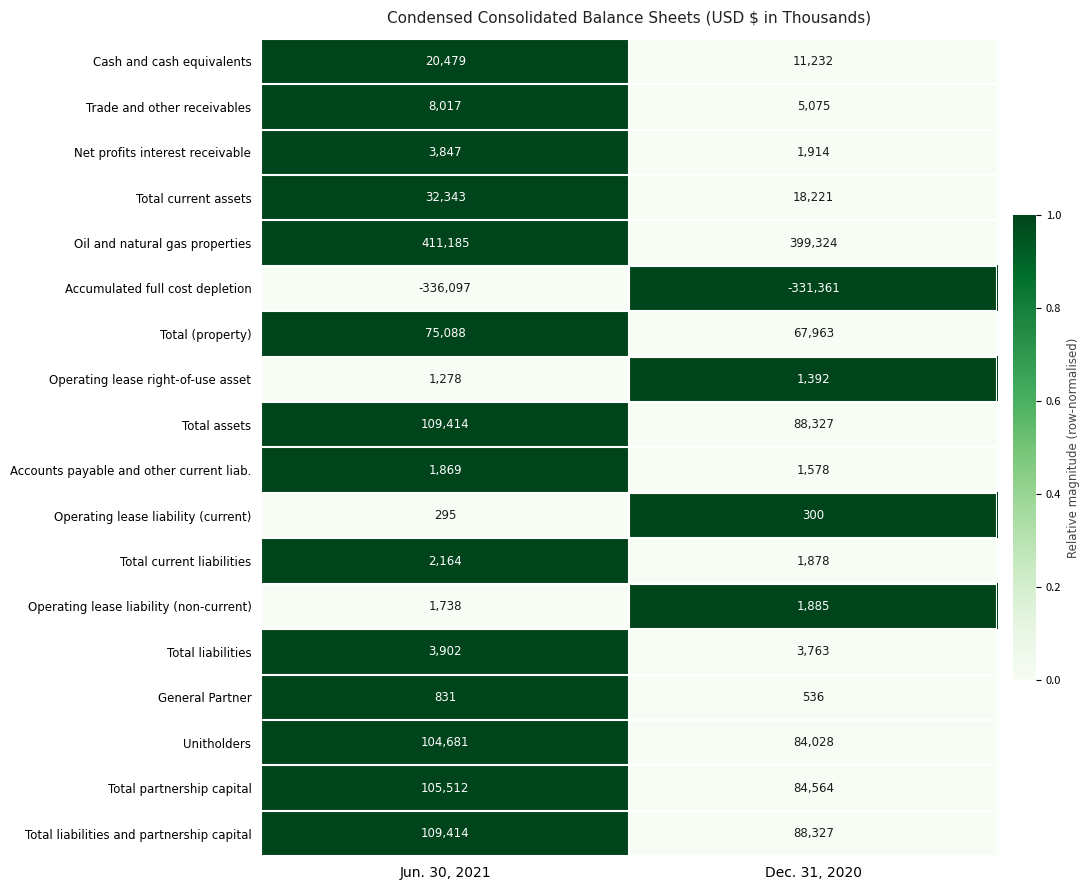

Rank the categories by Accounts payable and other current liab. value from lowest to highest.

Dec. 31, 2020, Jun. 30, 2021